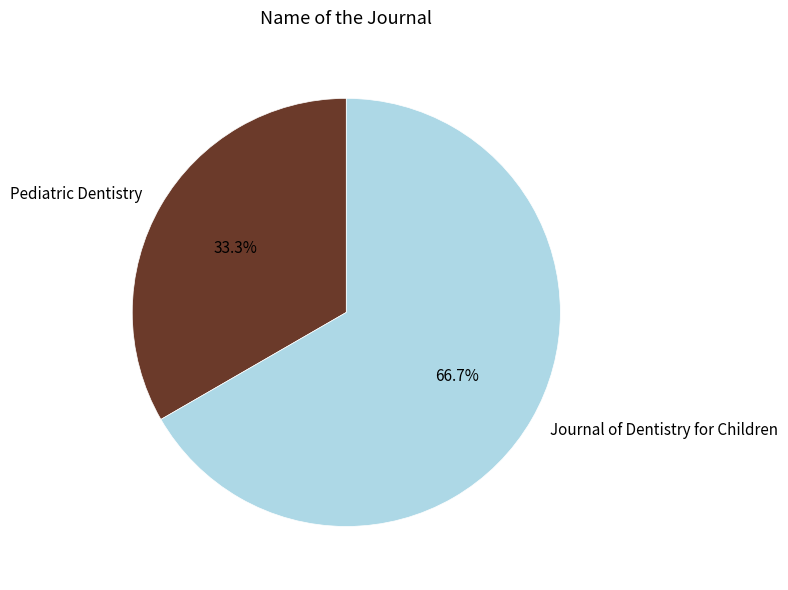

How many segments does this pie chart have?

2